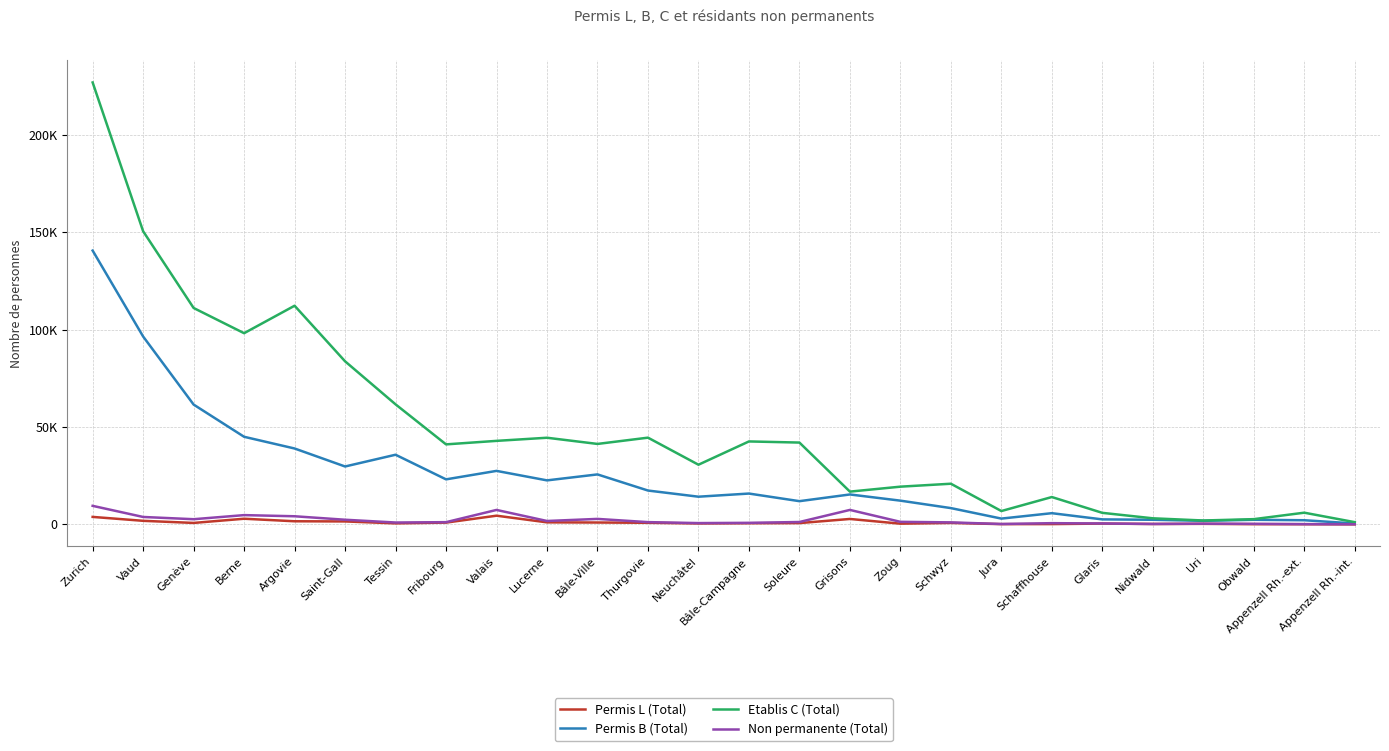

List the series in order of their peak value, highest first.

Etablis C (Total), Permis B (Total), Non permanente (Total), Permis L (Total)